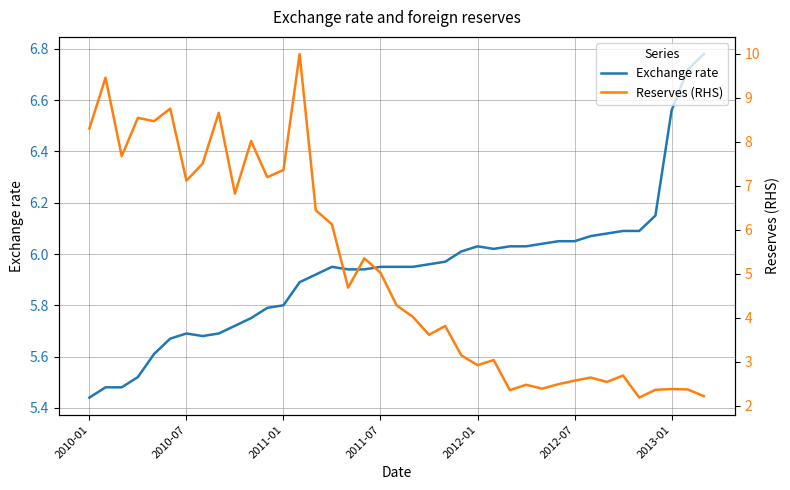

True or false: Exchange rate and Reserves (RHS) cross at least once.

True